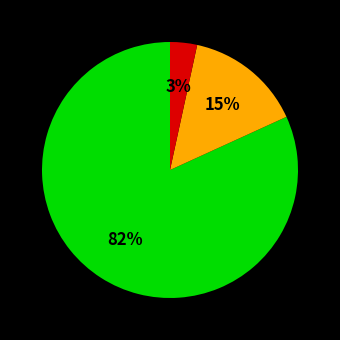

Does any single category account for the majority?

Yes